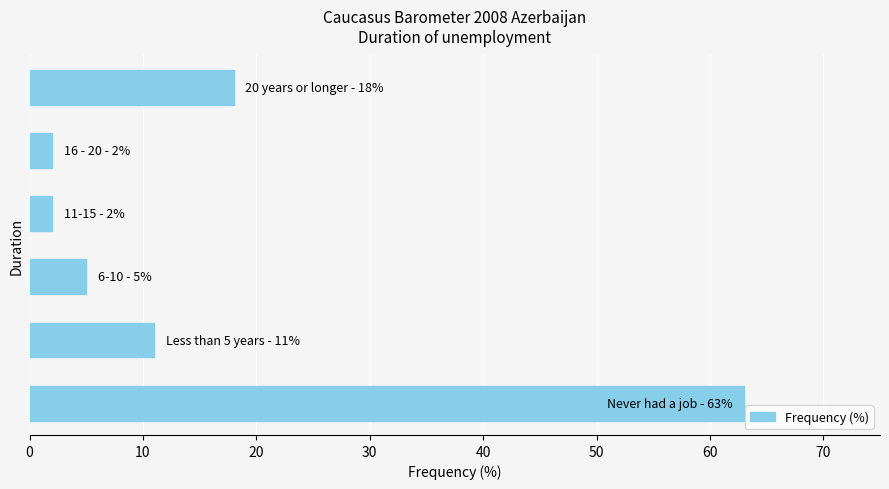

What is the maximum value shown in the chart?

63